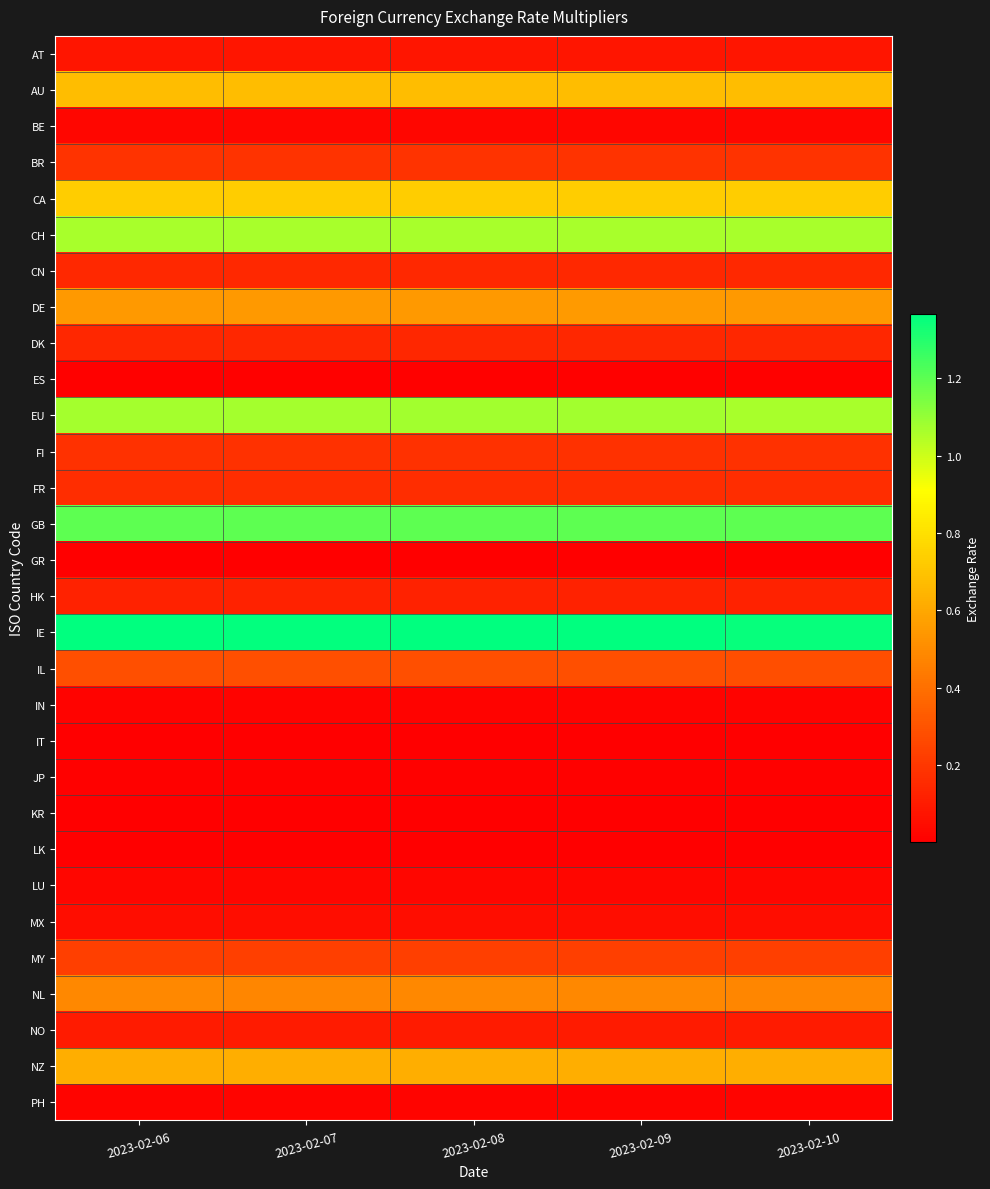

Between 2023-02-07 and 2023-02-09, which is larger?

2023-02-09